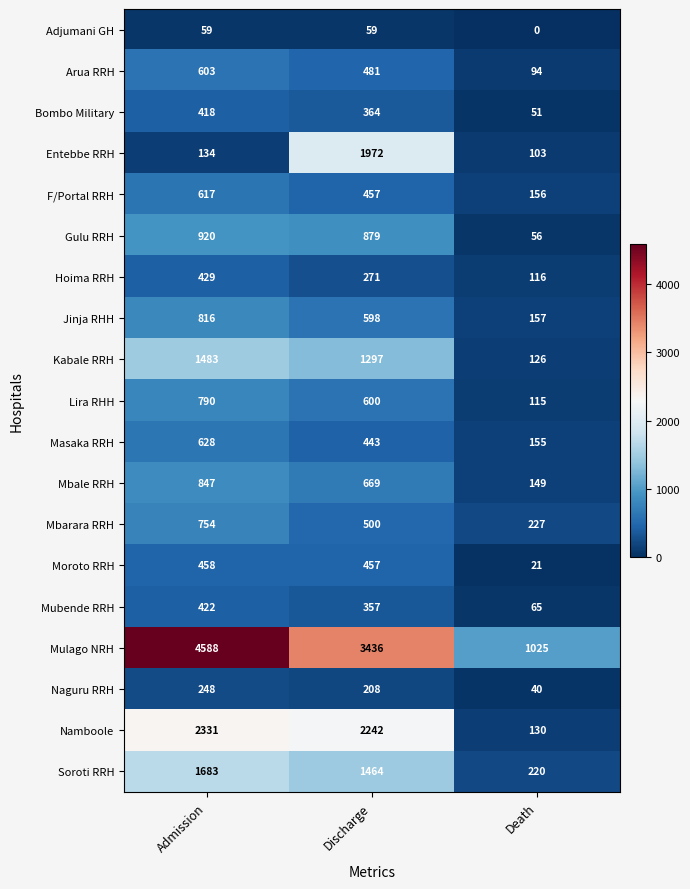

What is the total value across all series at Admission?

18228